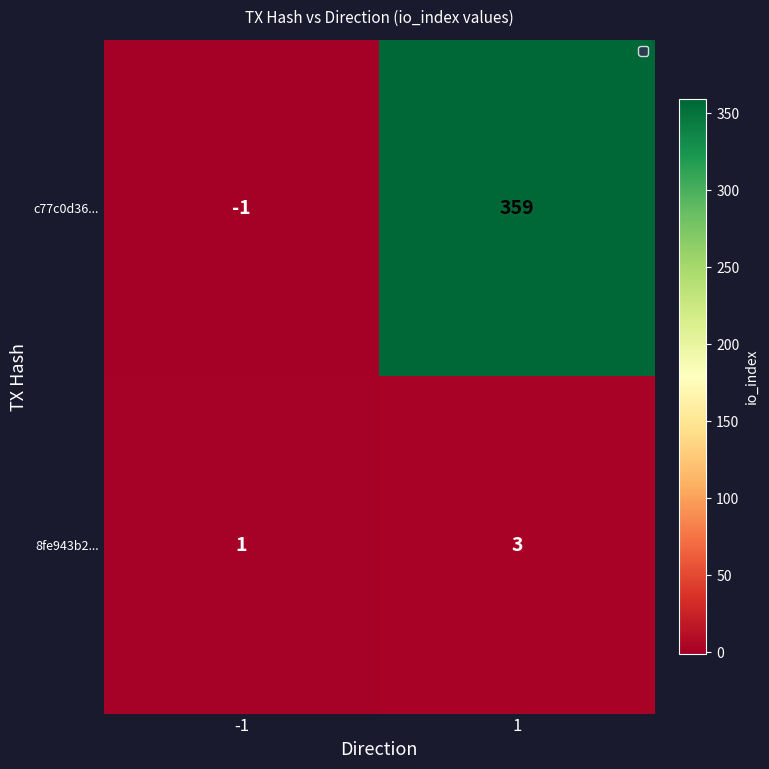

What is the maximum value shown in the chart?

359